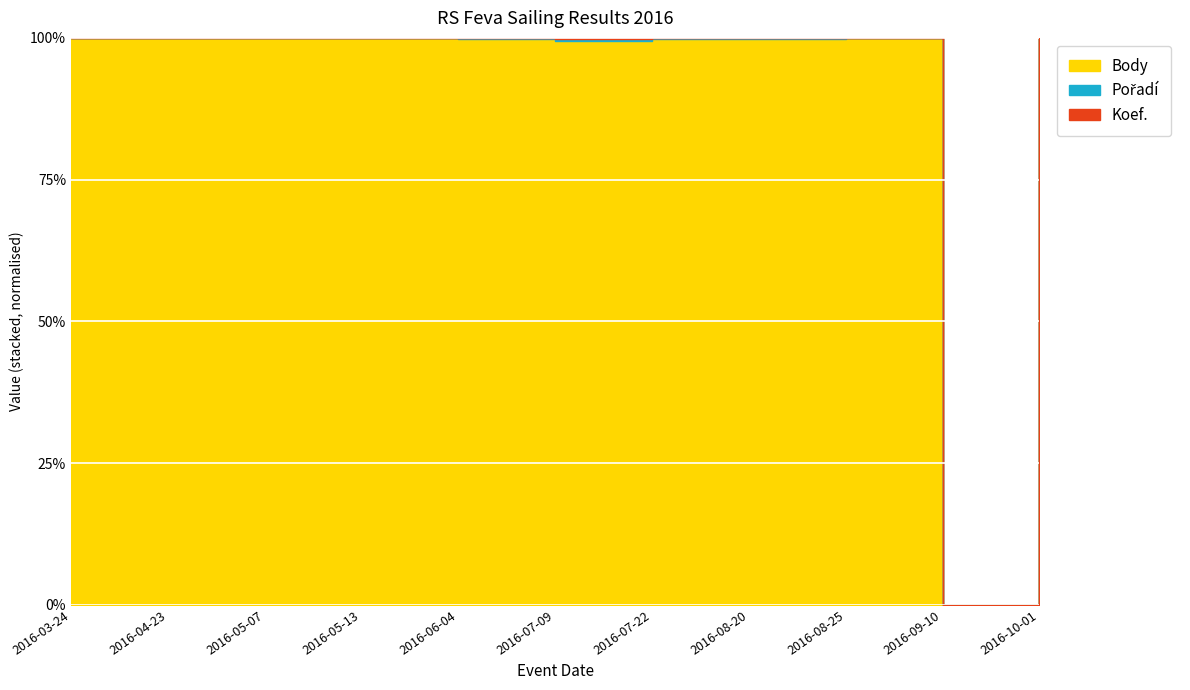

Which series changed the most between 2016-03-24 and 2016-04-23?

Body